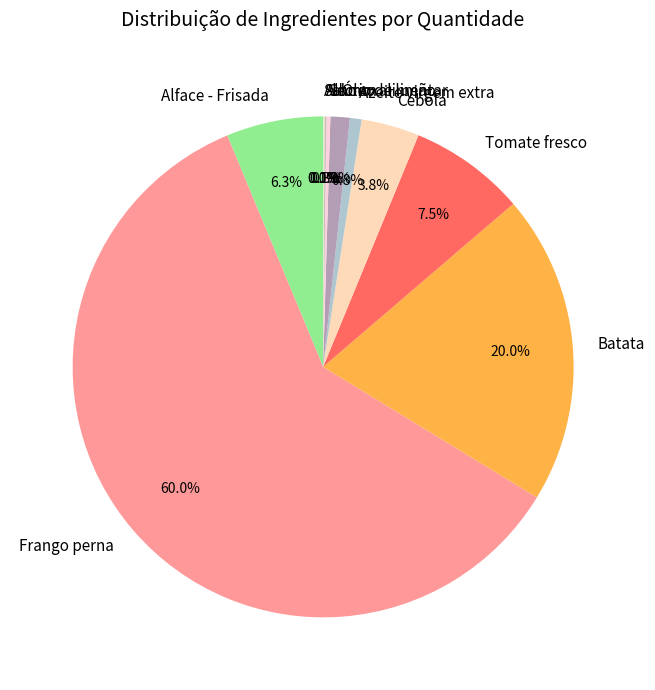

Is there a majority slice in this chart?

Yes